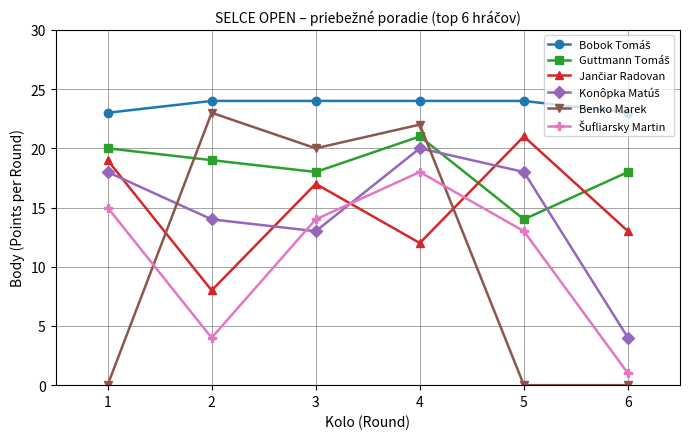

At which category is the sum across all series the highest?

4